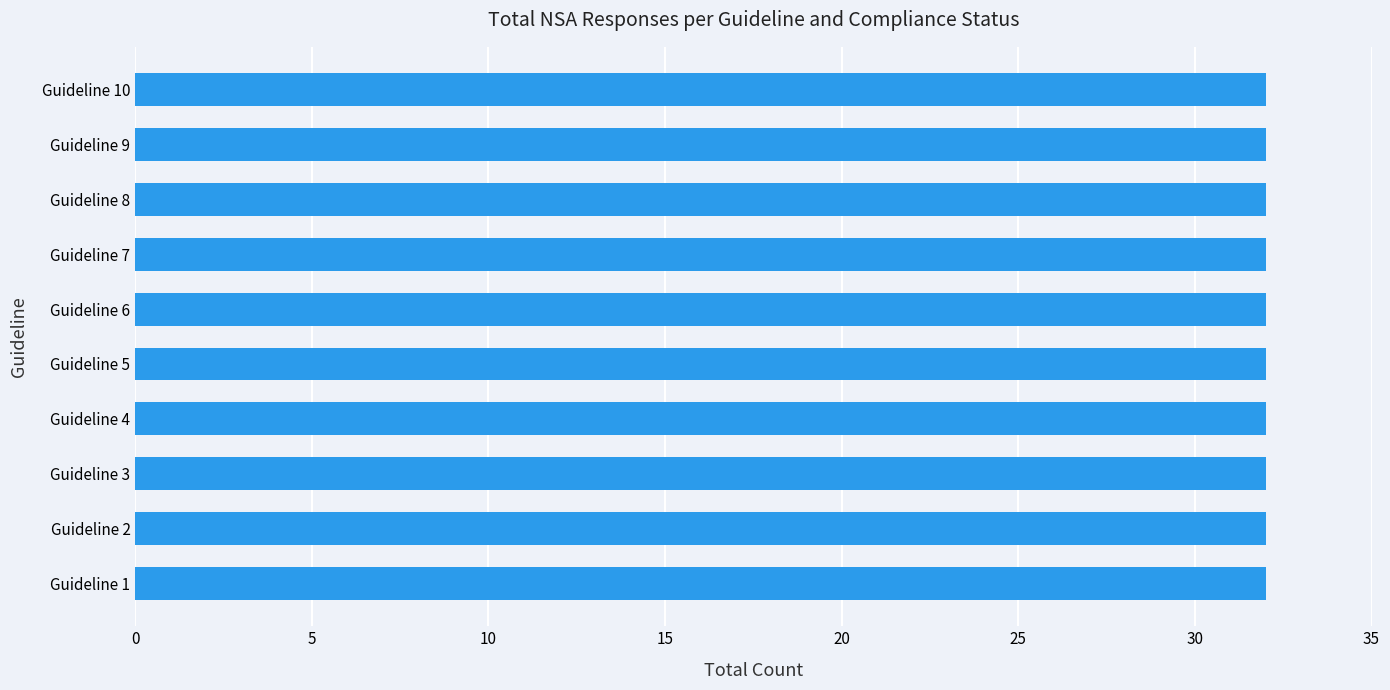

What is the approximate value at Guideline 1 – Y=Yes?

17